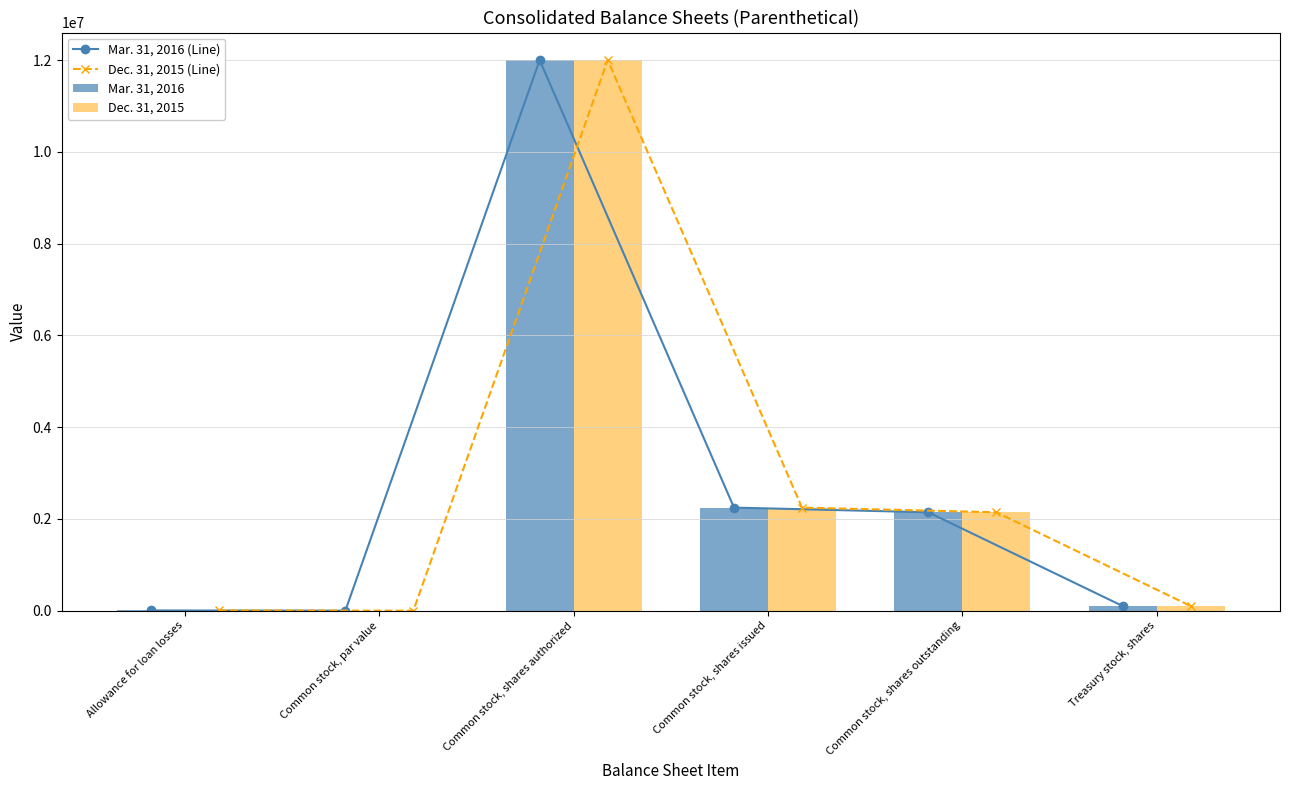

What is the value of the Mar. 31, 2016 bar at the 1st from the left?

5352.0